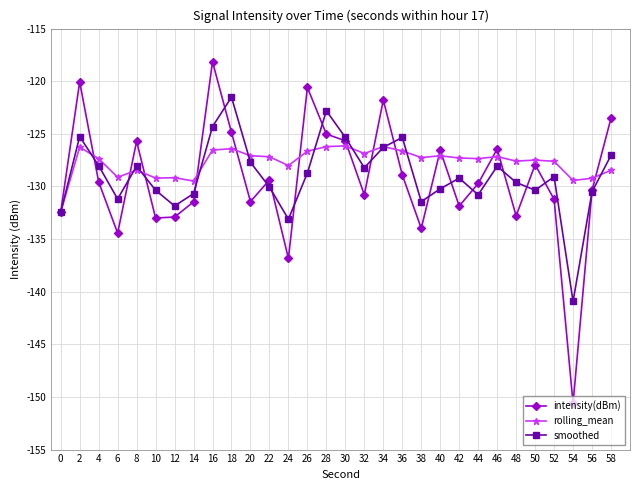

The smoothed series shows -182.7 at 0. True or false?

False